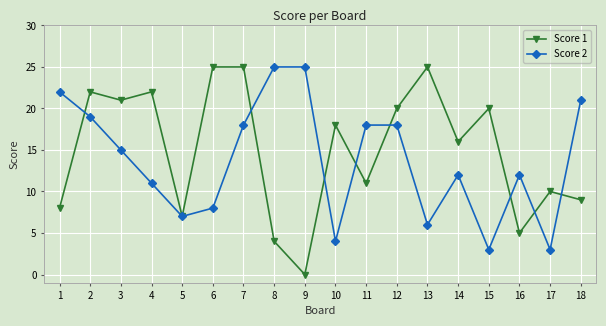

At which category does the chart reach its minimum across all series?

9